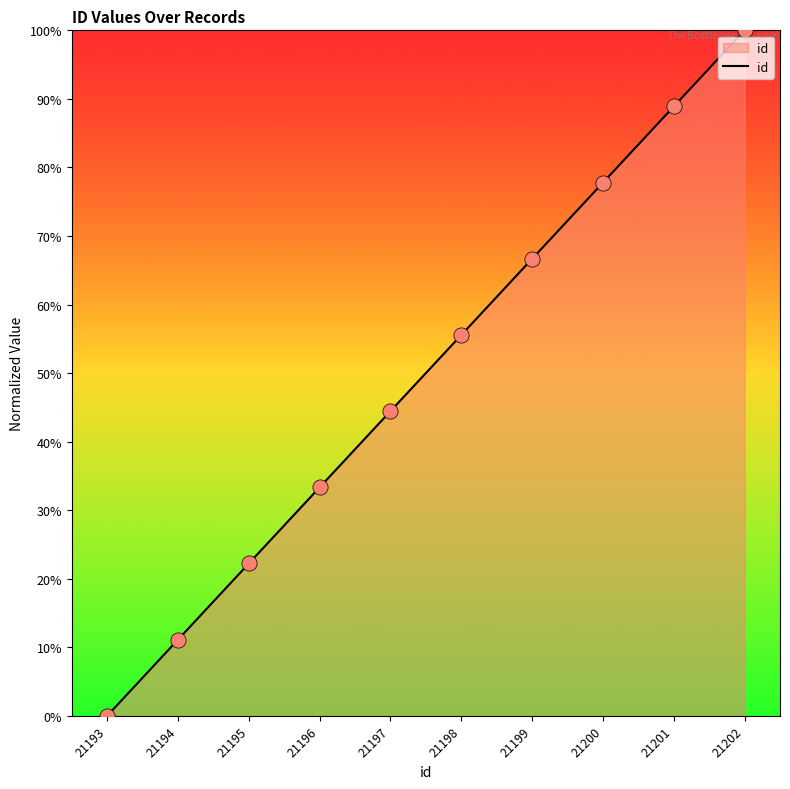

Approximately how many times larger is the value at 21201 compared to 21202?

0.9